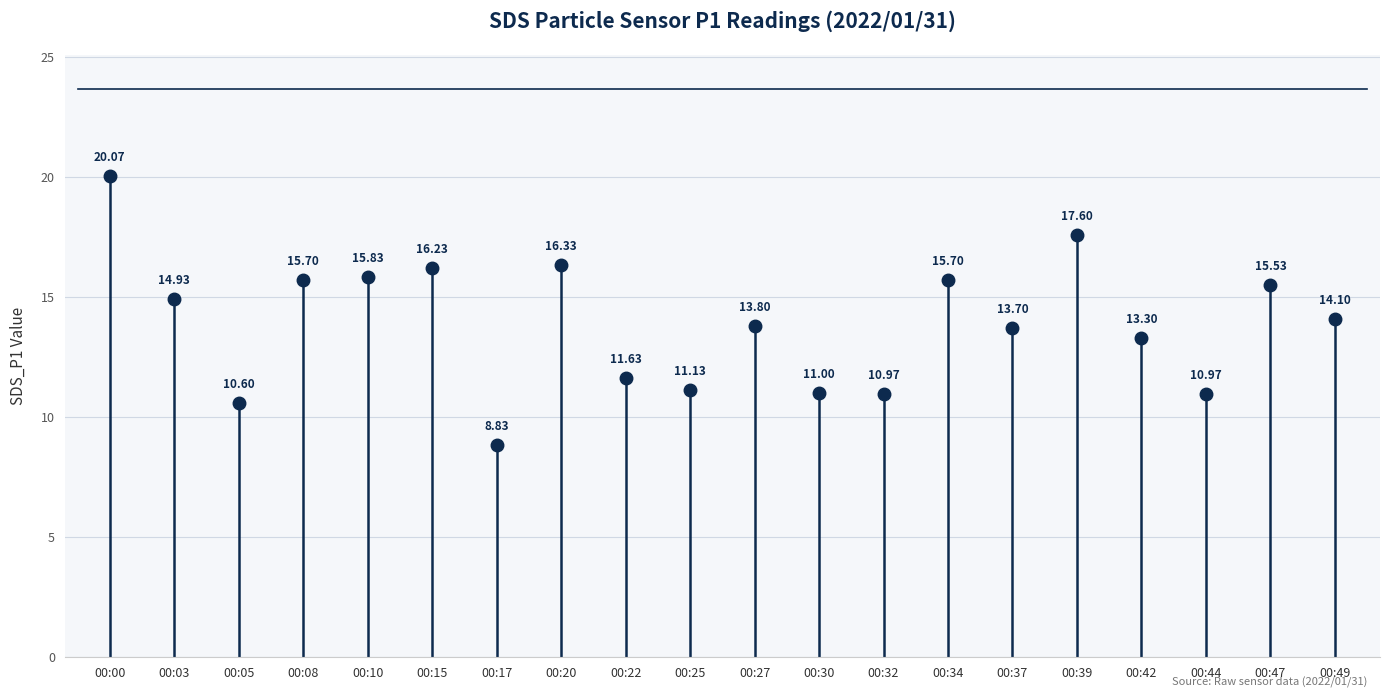

What is the change in value from 00:03 to 00:32?

-4.0